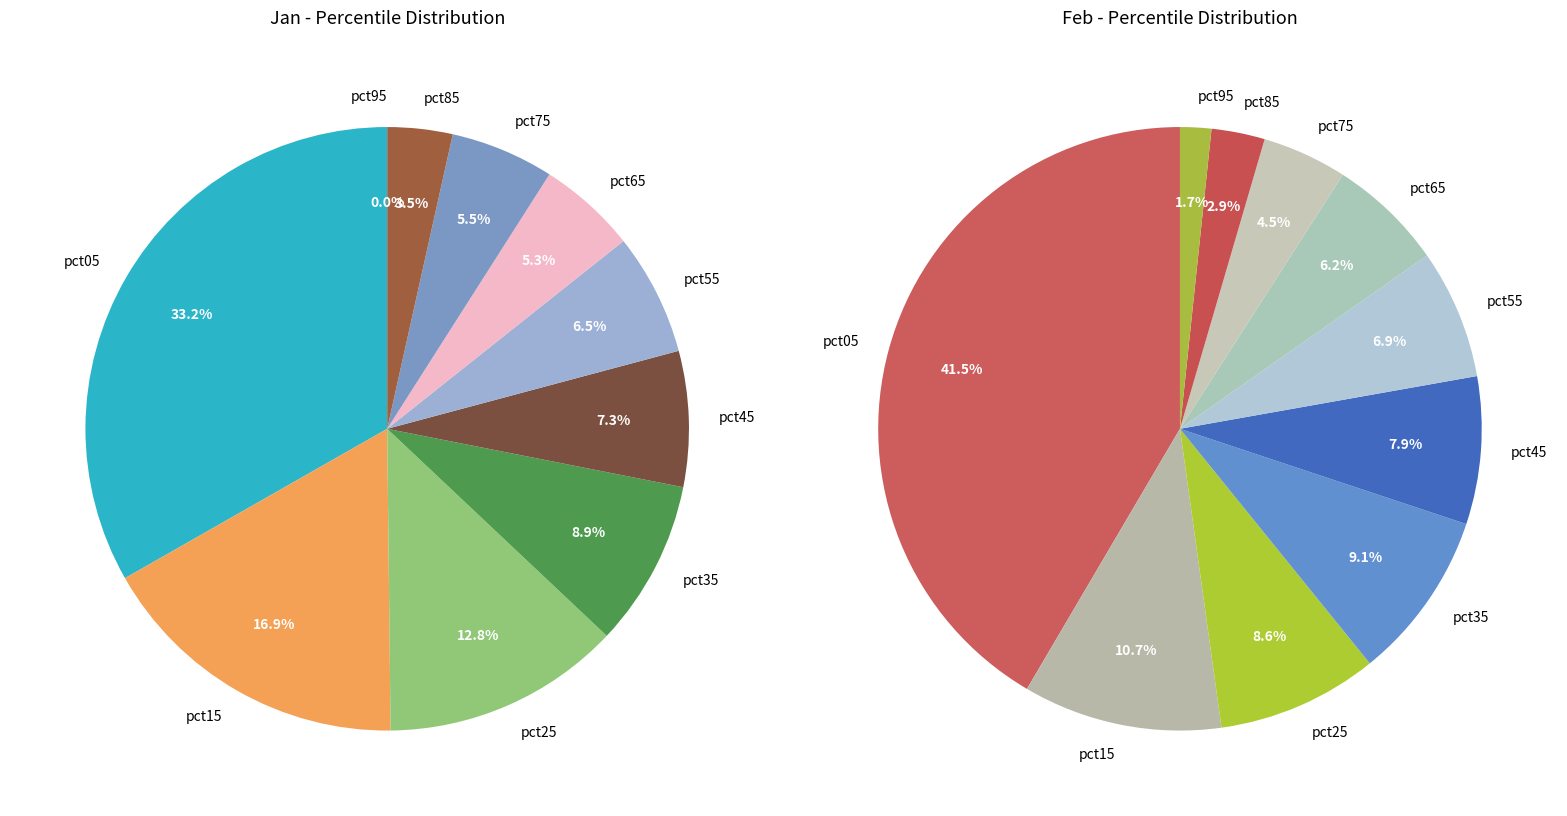

To the nearest percent, what percentage of the pie is values_jan?

33%